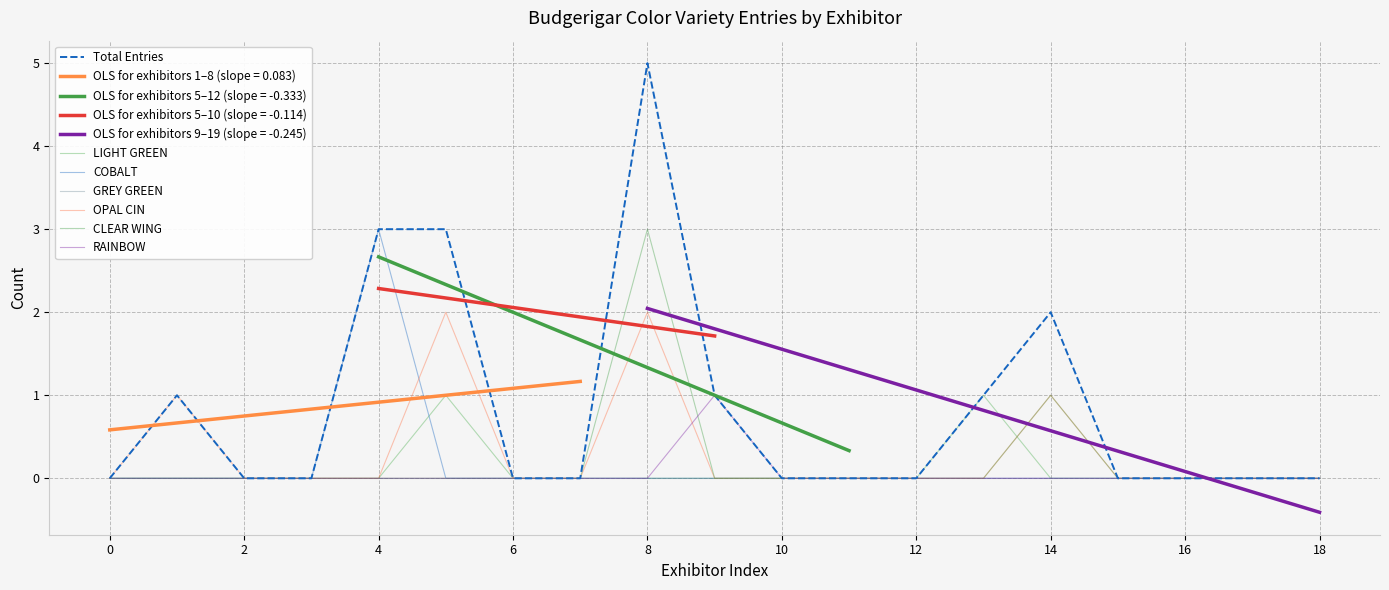

Which series ends up on top after the final intersection of LIGHT GREEN and OPAL CIN?

OPAL CIN